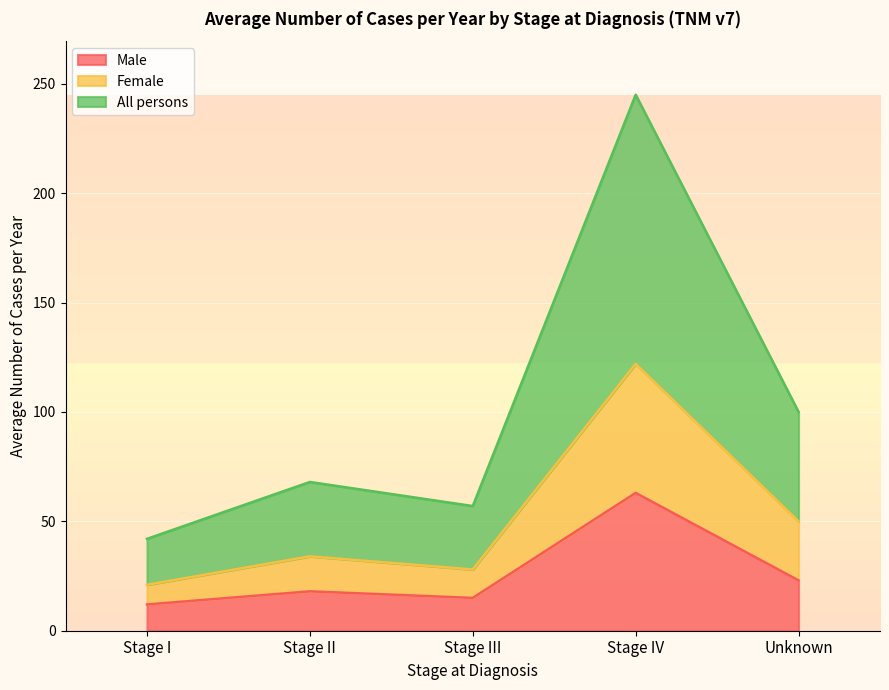

What position from the right is Stage II?

4